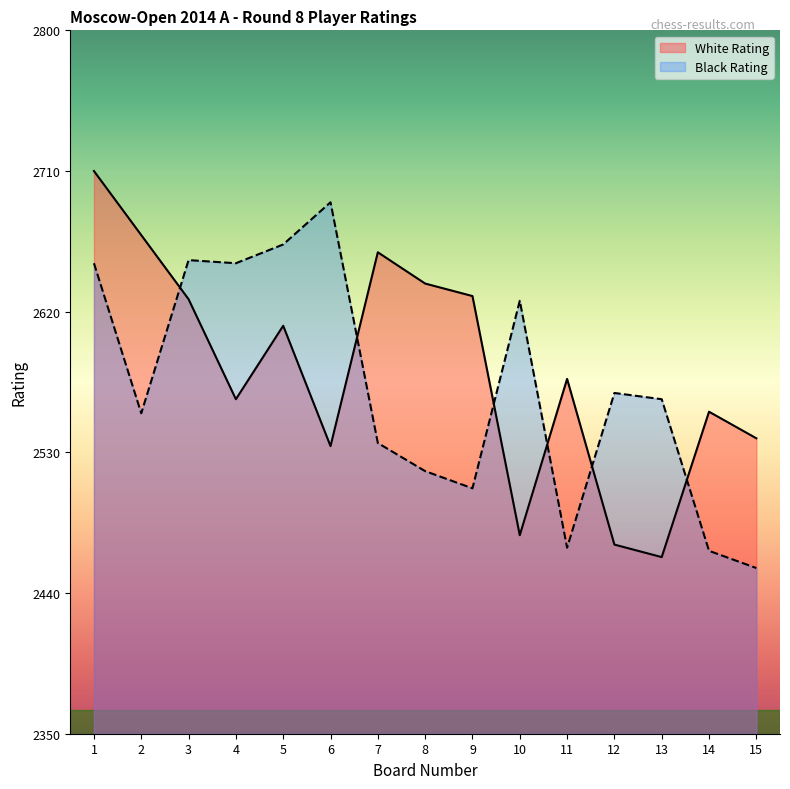

Is the value of Black Rating at 15 greater than the value of White Rating at 6?

No